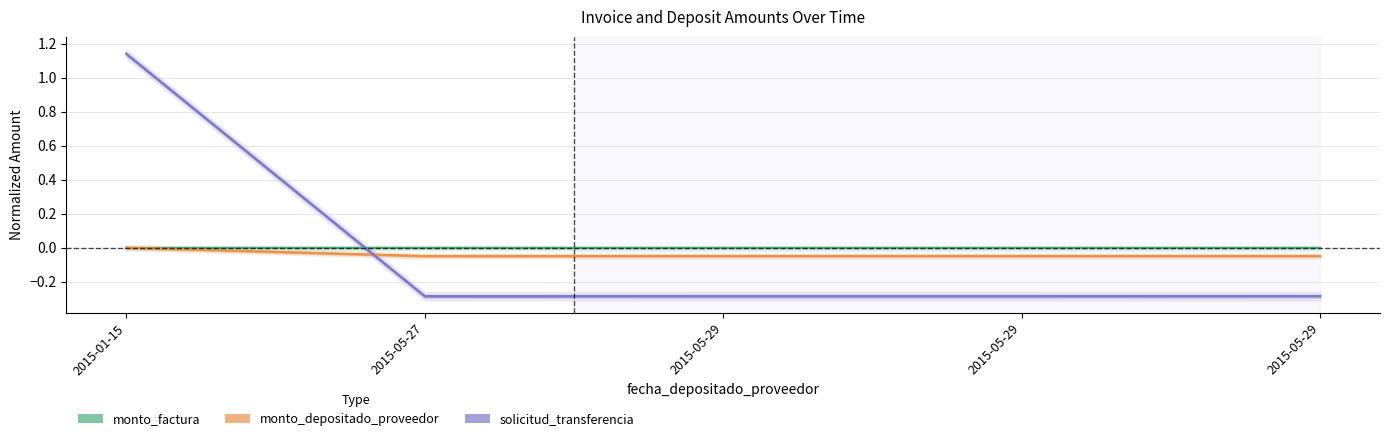

Count the monto_depositado_proveedor values in the range 0 to 1.

1